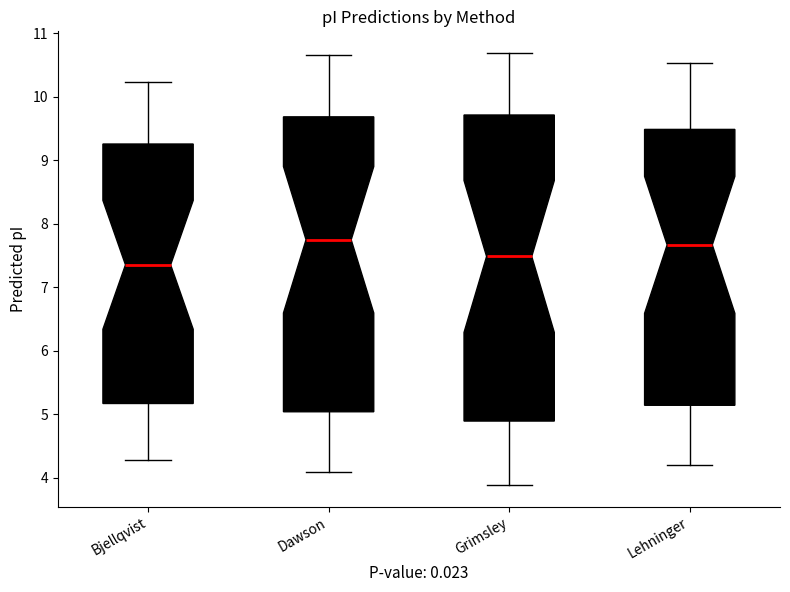

Reading left to right, transcribe this box plot: for each box, give where its median line is, the range the box spans, and where its two whiskers end, as read against the y-axis. The values are not printed on the chart, so give them approximately, as read against the axis.

Bjellqvist: median 7.4, box 5.2 to 9.3, whiskers 4.3 to 10.2
Dawson: median 7.7, box 5.0 to 9.7, whiskers 4.1 to 10.7
Grimsley: median 7.5, box 4.9 to 9.7, whiskers 3.9 to 10.7
Lehninger: median 7.7, box 5.1 to 9.5, whiskers 4.2 to 10.5